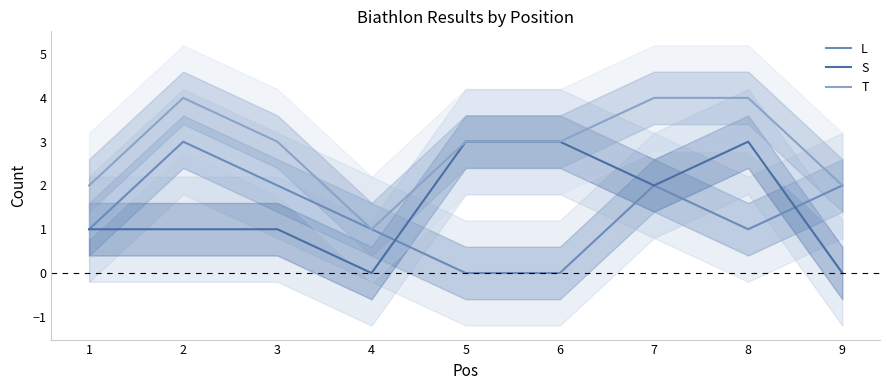

What is the sum of all T values?

26